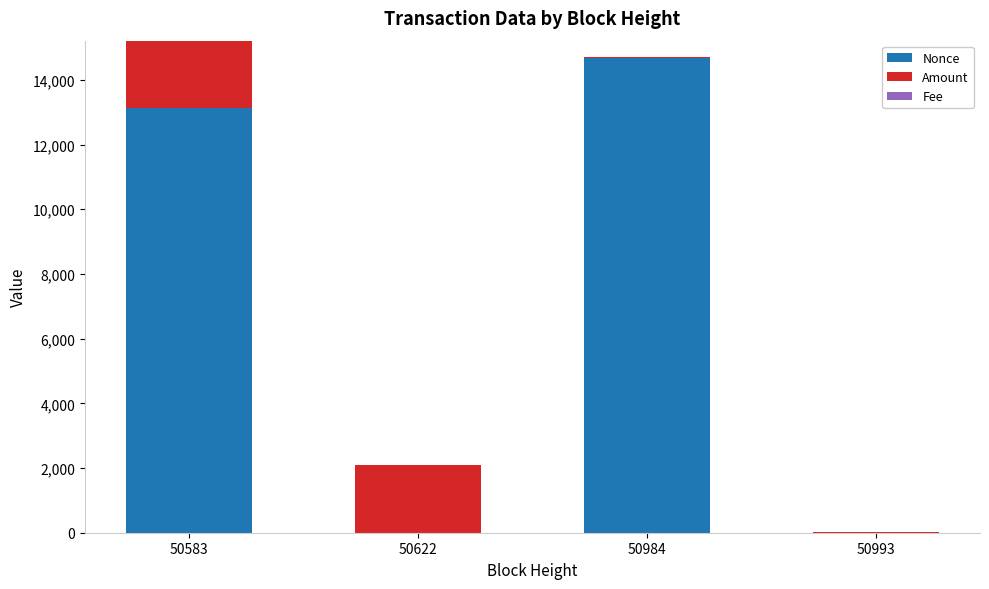

Count the number of data series in this chart.

3